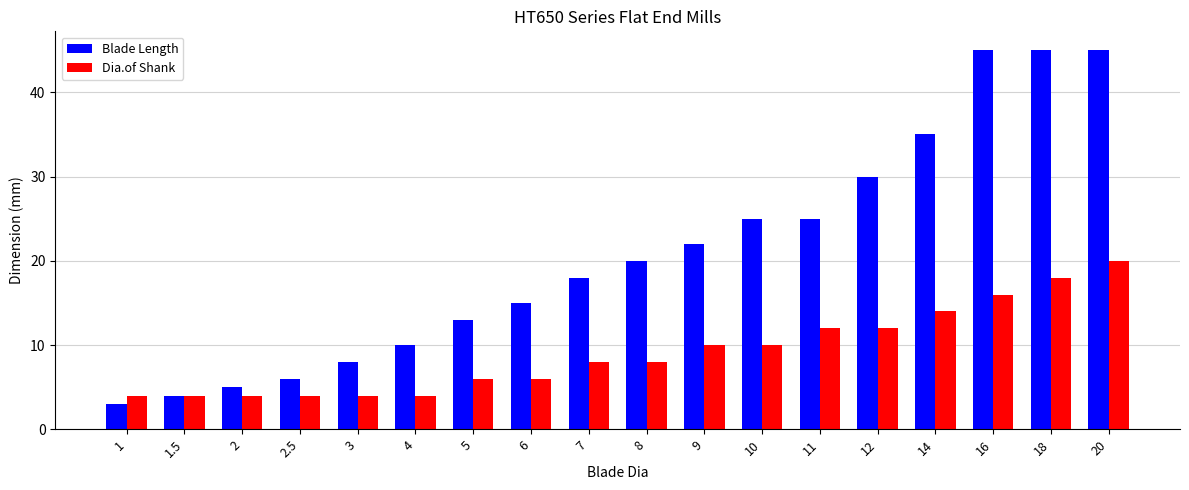

Reading right to left, extract all data points from this chart.

Blade Length: 45	45	45	35	30	25	25	22	20	18	15	13	10	8	6	5	4	3
Dia.of Shank: 20	18	16	14	12	12	10	10	8	8	6	6	4	4	4	4	4	4